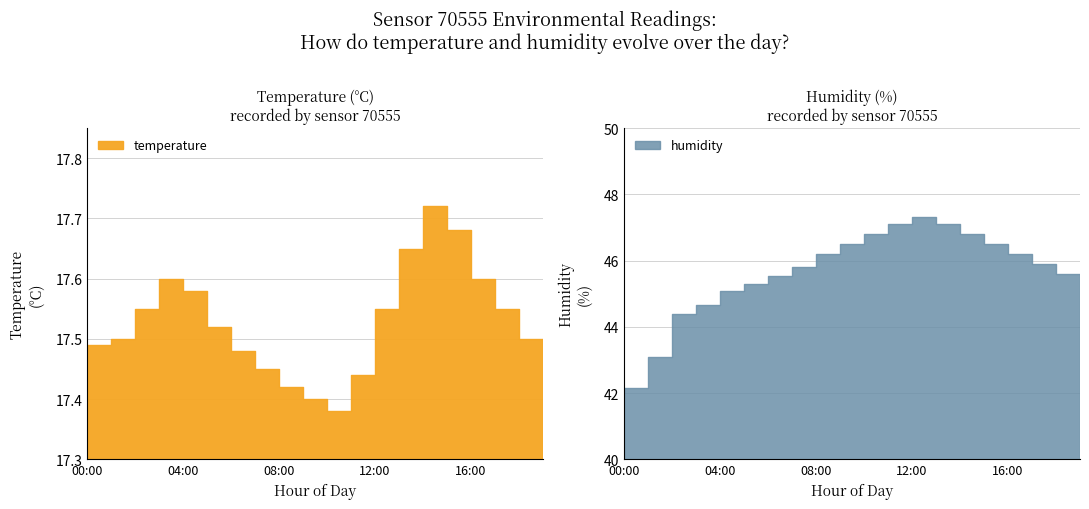

At how many categories does at least one series exceed 40?

20